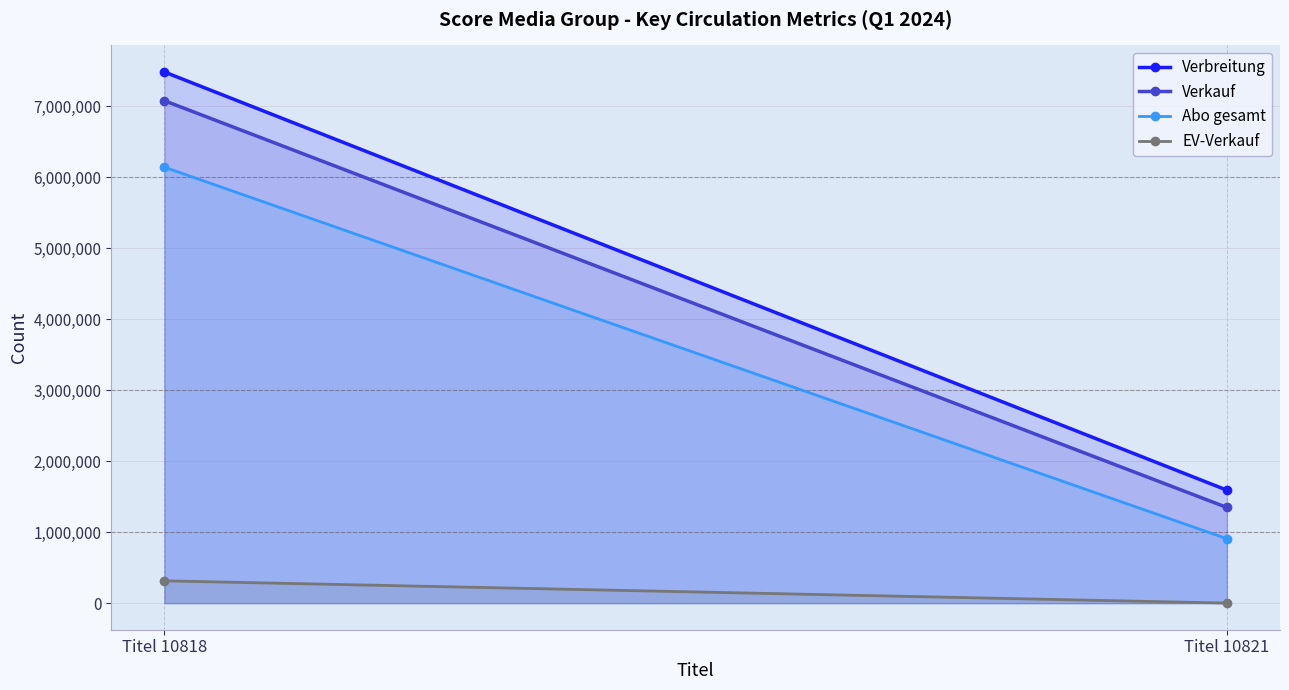

True or false: EV-Verkauf has a value of 301 at Titel 10821.

False